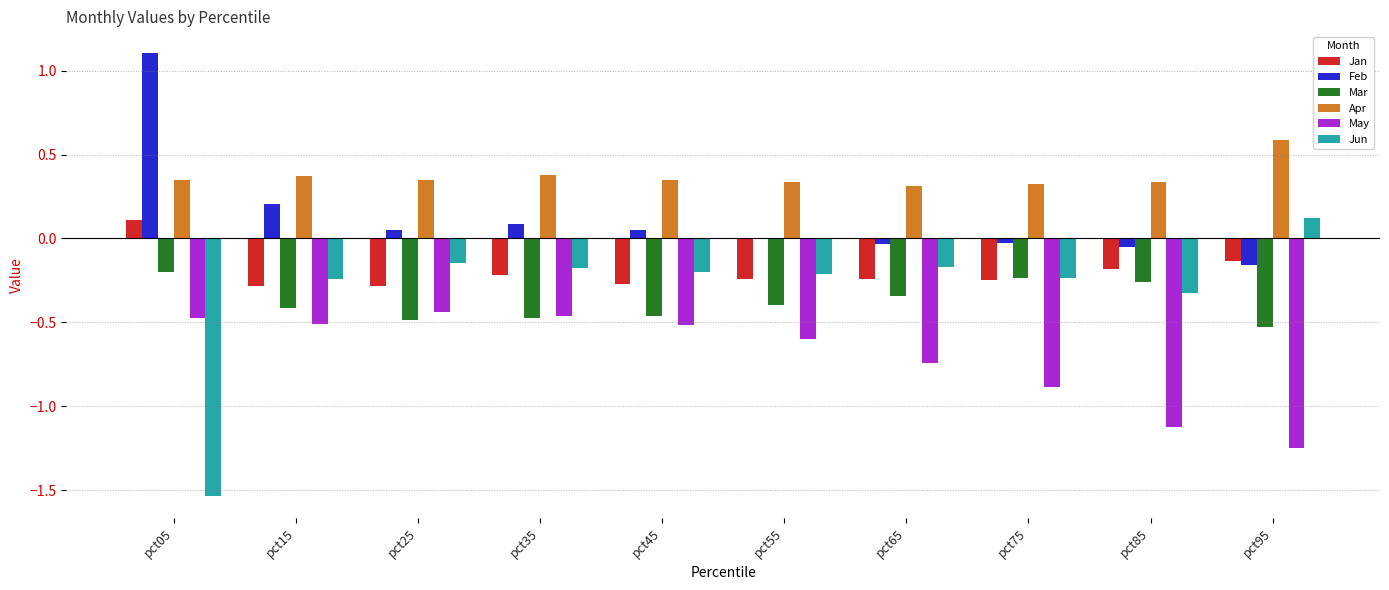

At which category does the chart reach its peak across all series?

pct05